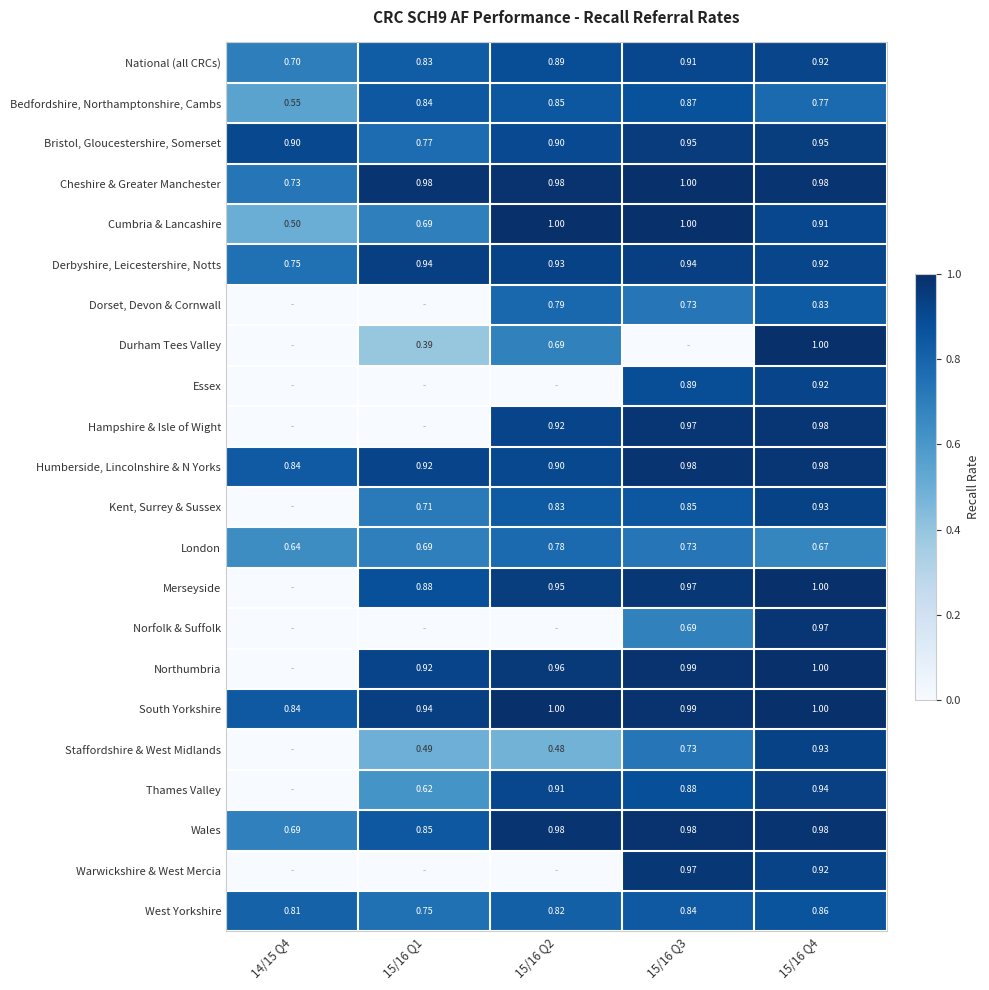

The Cheshire & Greater Manchester series shows 0.4 at 15/16 Q3. True or false?

False